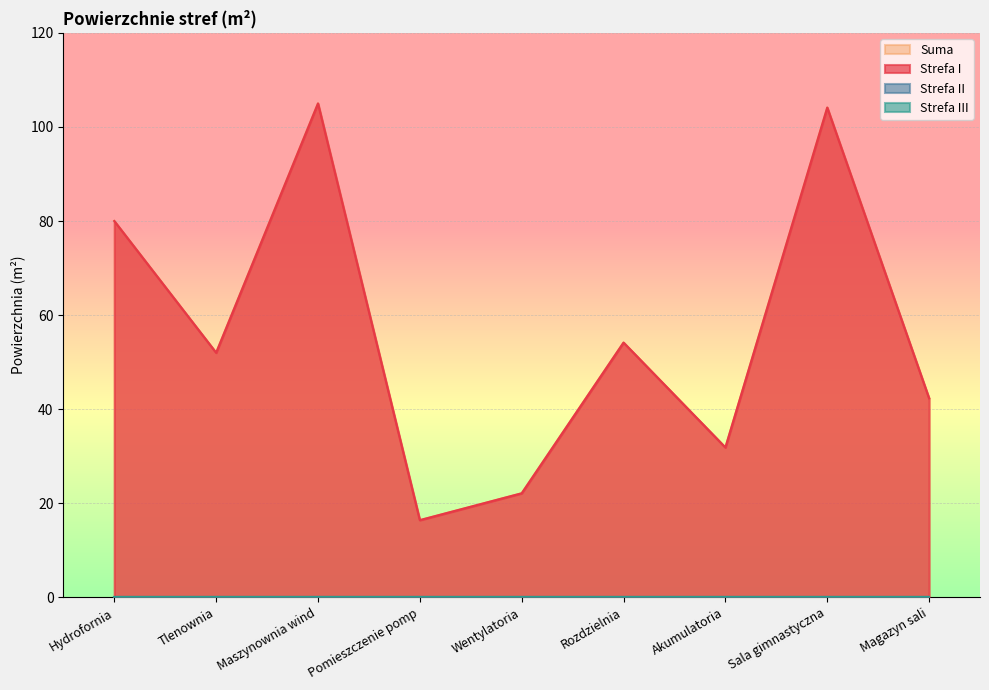

Between Pomieszczenie pomp and Magazyn sali, which is larger?

Magazyn sali